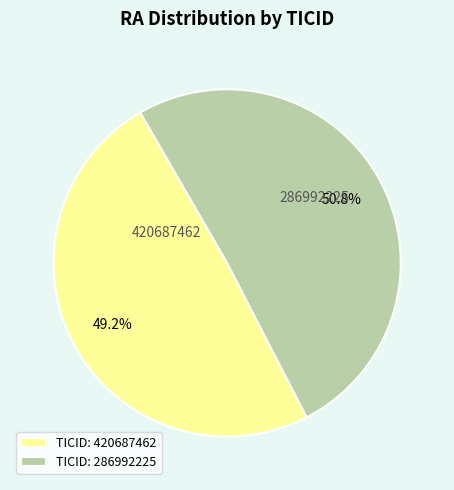

How many slices are in this pie chart?

2